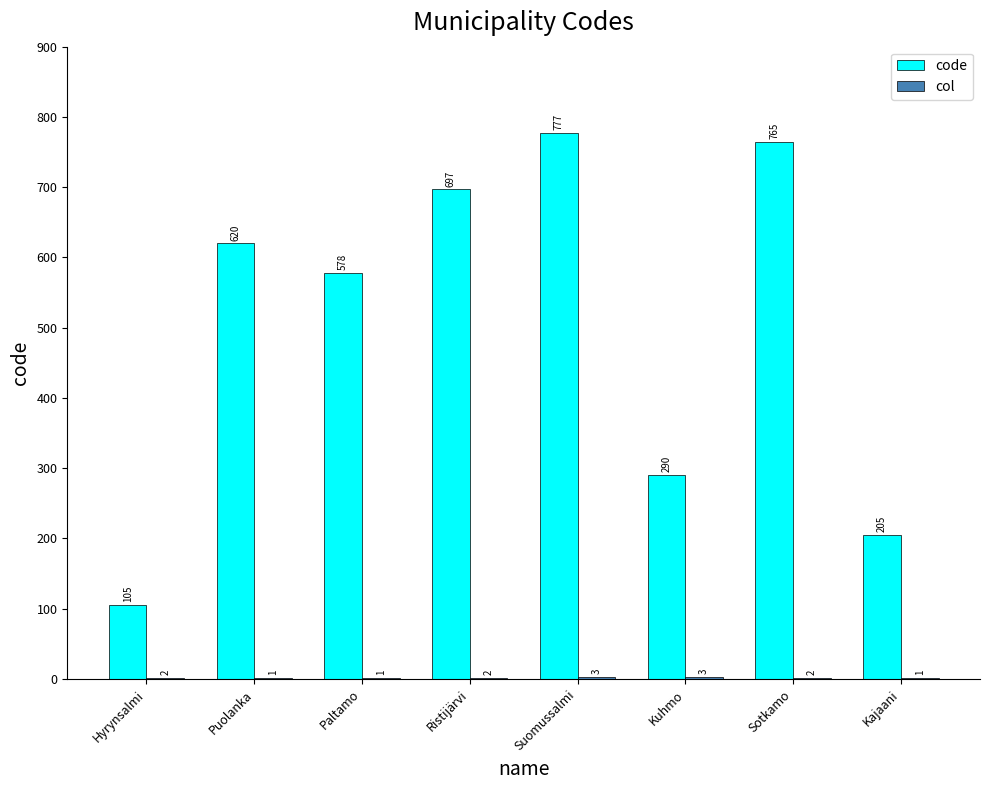

Which series changed the most between Suomussalmi and Kajaani?

code